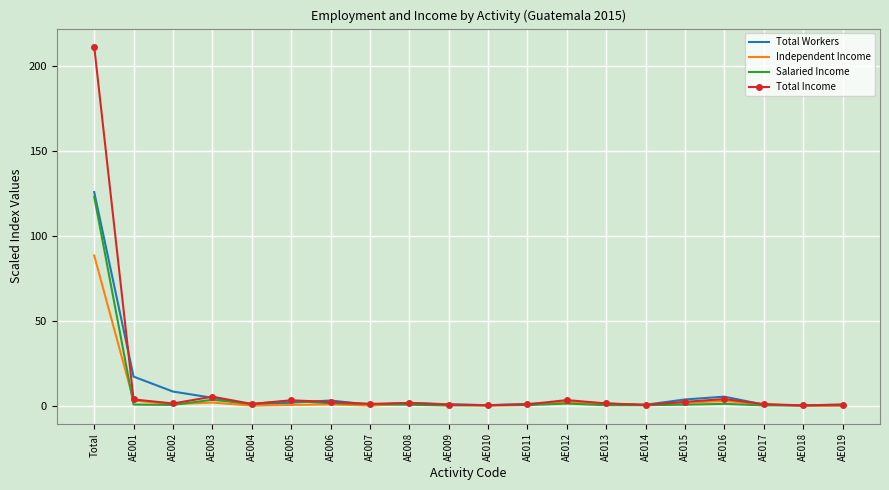

What is the difference between the Total Income values at Total and AE003?

206.4